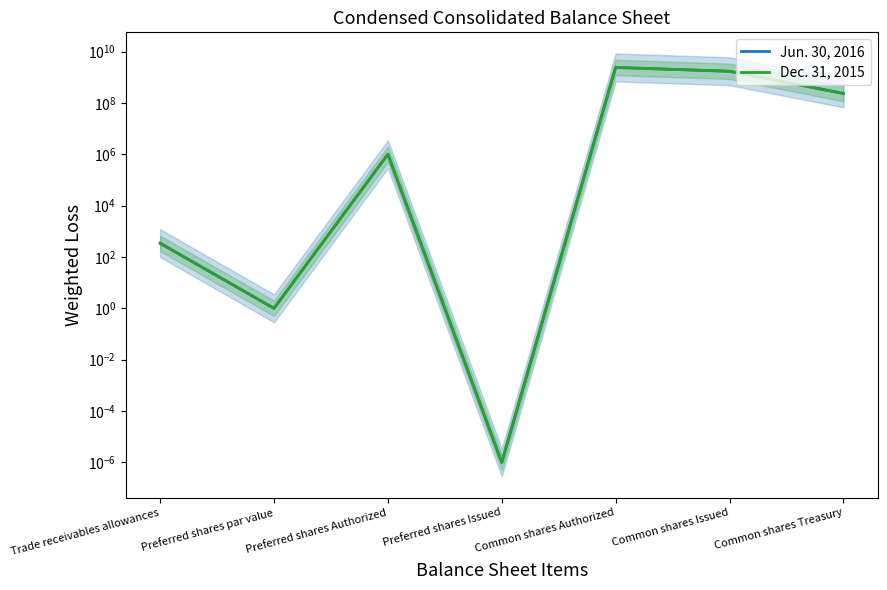

True or false: Dec. 31, 2015 has more than 2 points higher than both neighbors.

False